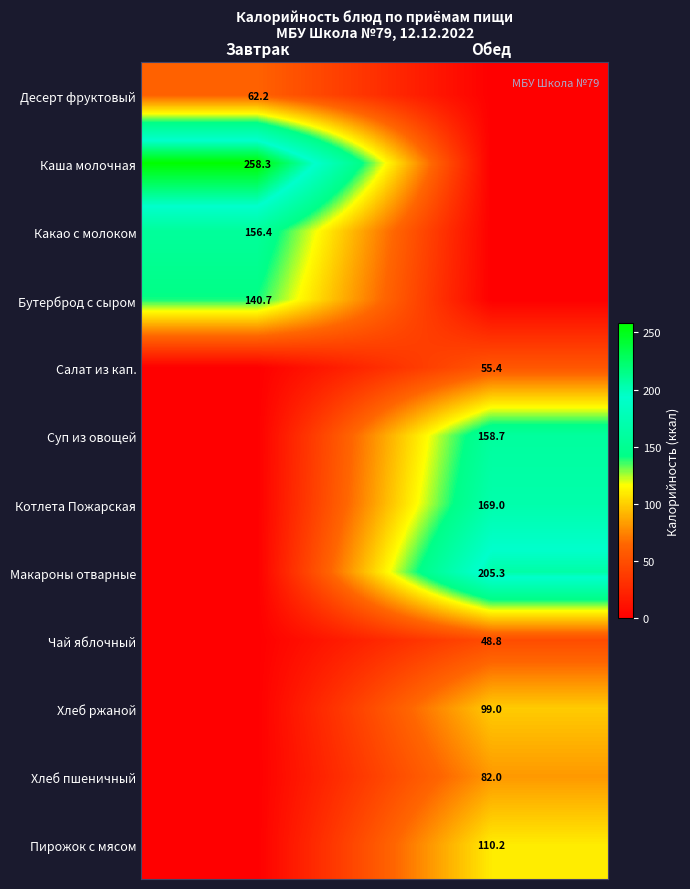

The value of Пирожок с мясом at Обед is 166.9. True or false?

False